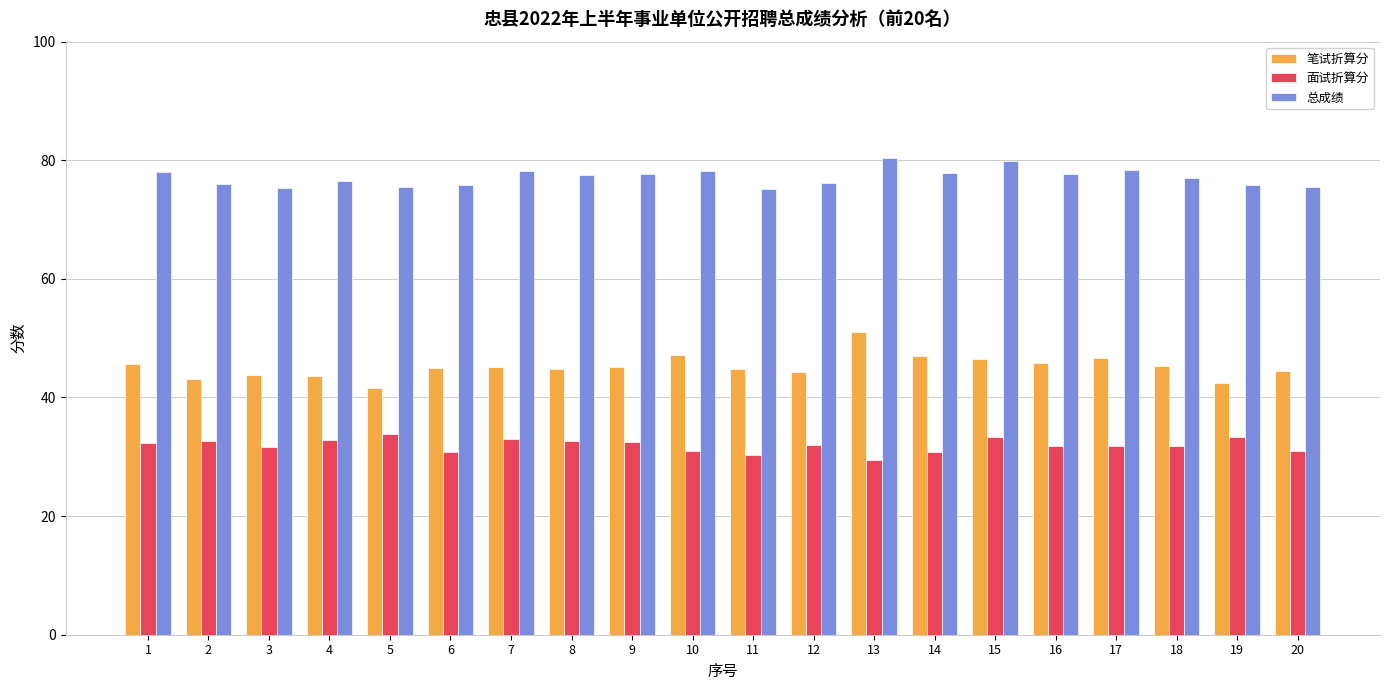

At how many categories does at least one series exceed 68?

20